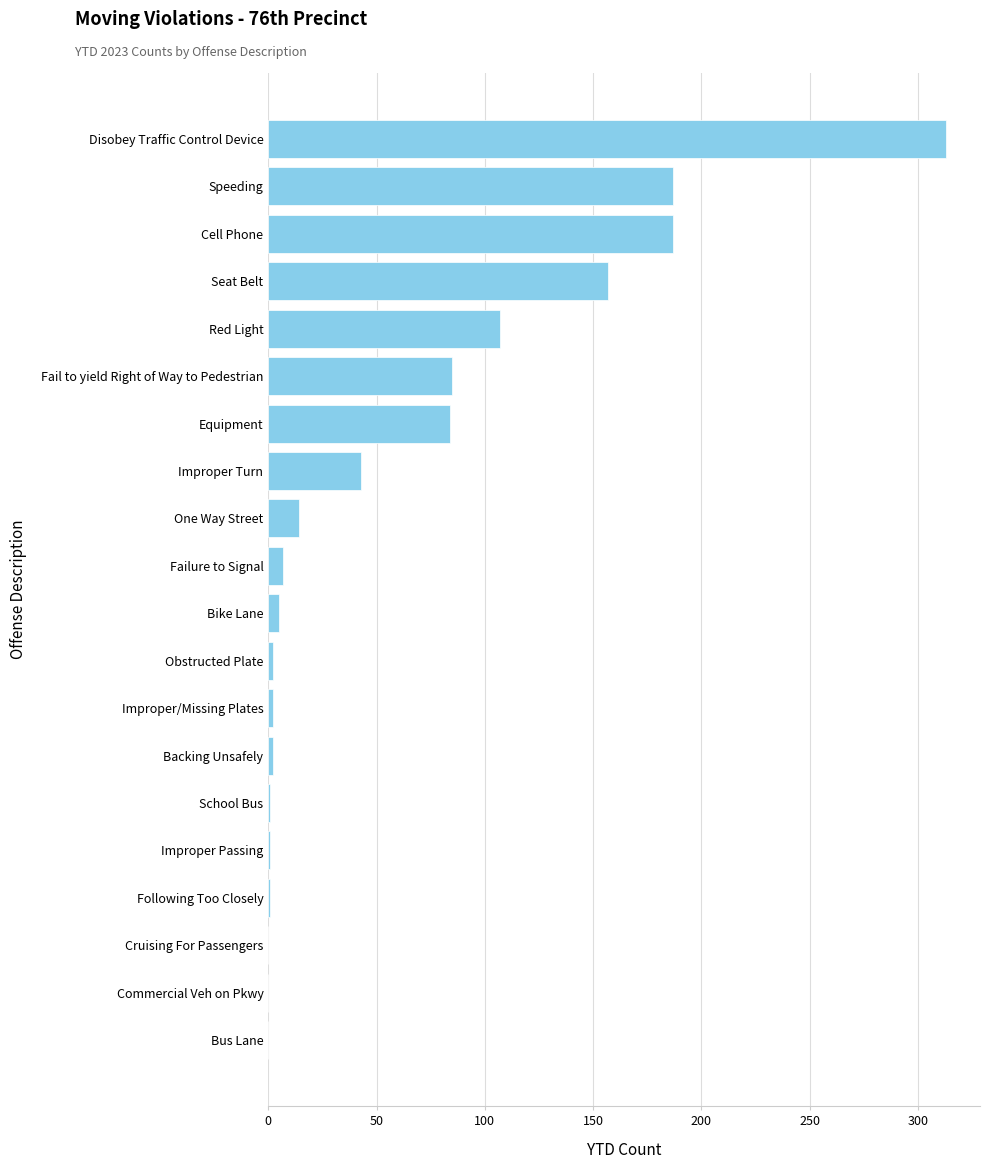

Between Speeding and Red Light, which is larger?

Speeding